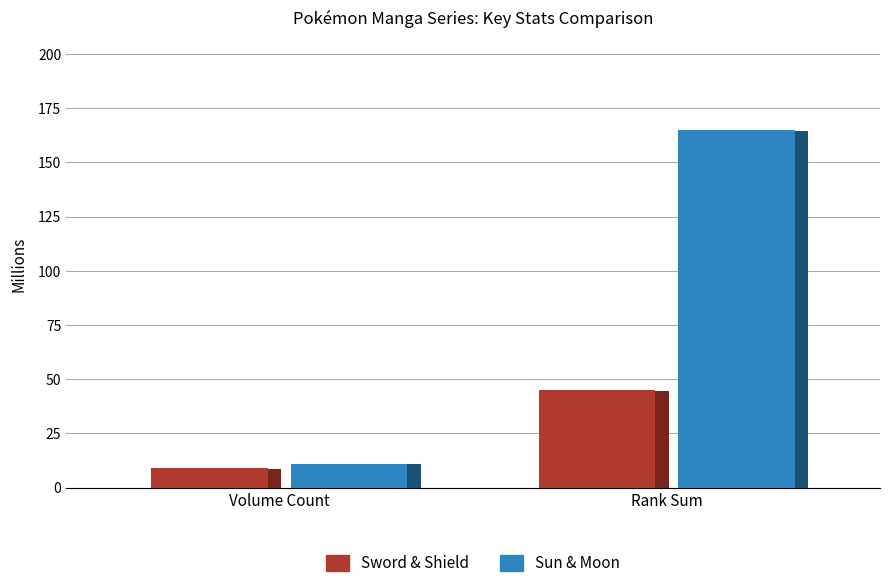

What is the label of the 1st bar from the right?

Rank Sum